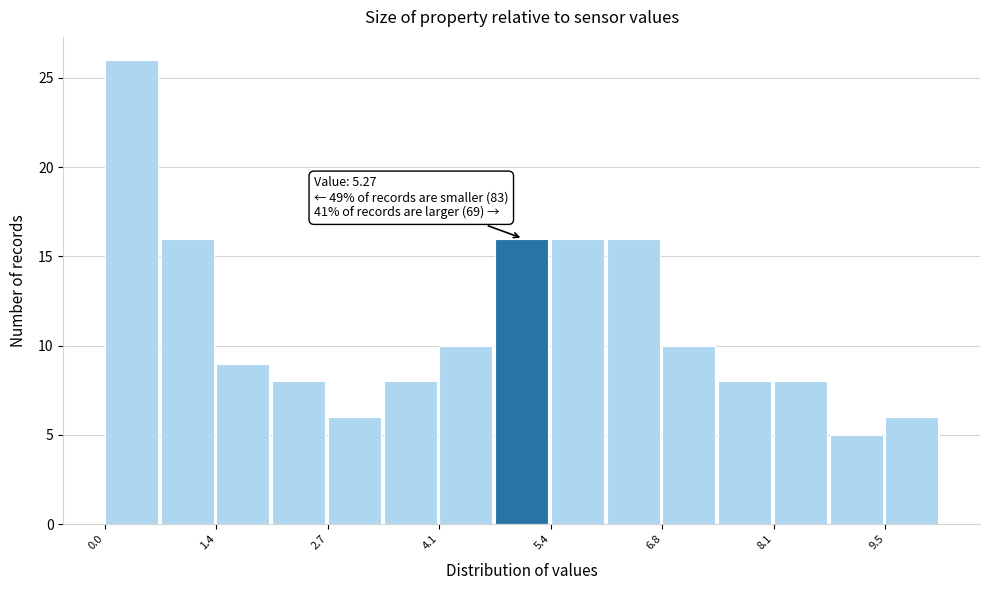

Around what value on the x-axis is the tallest bar? Give the approximate position of its centre, as read against the axis.

0.4